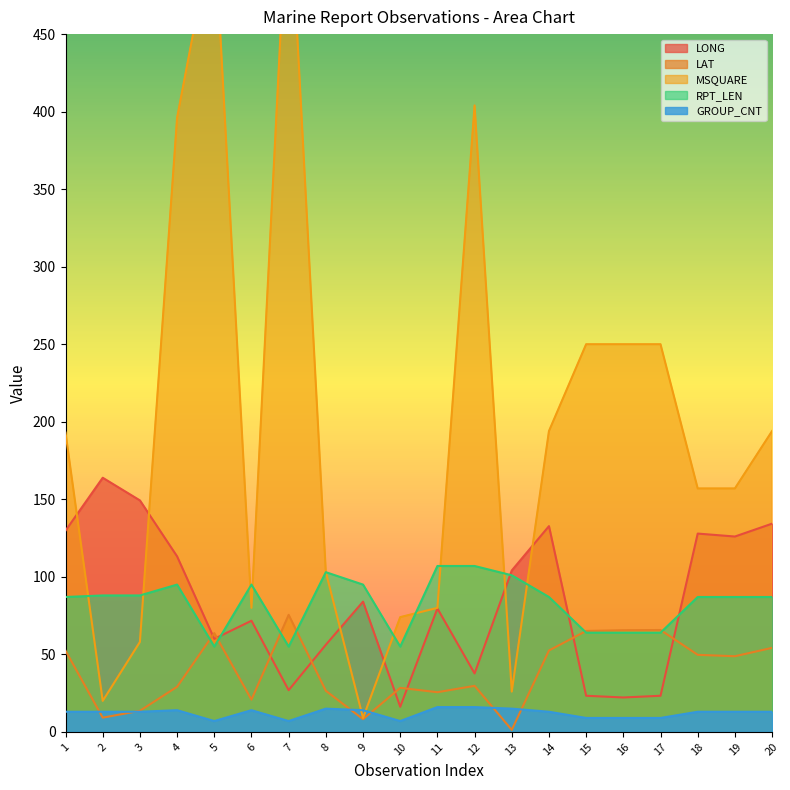

Rank the categories by LONG value from lowest to highest.

10, 16, 15, 17, 7, 12, 8, 5, 6, 11, 9, 13, 4, 19, 18, 1, 14, 20, 3, 2